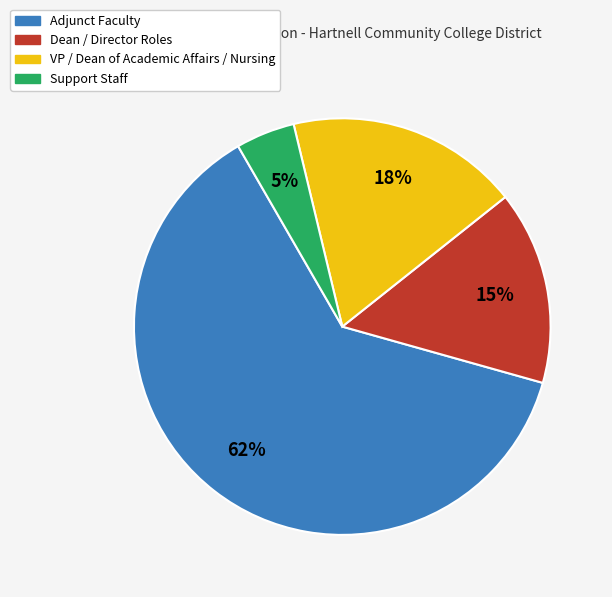

Is there any slice that represents more than half of the pie?

Yes